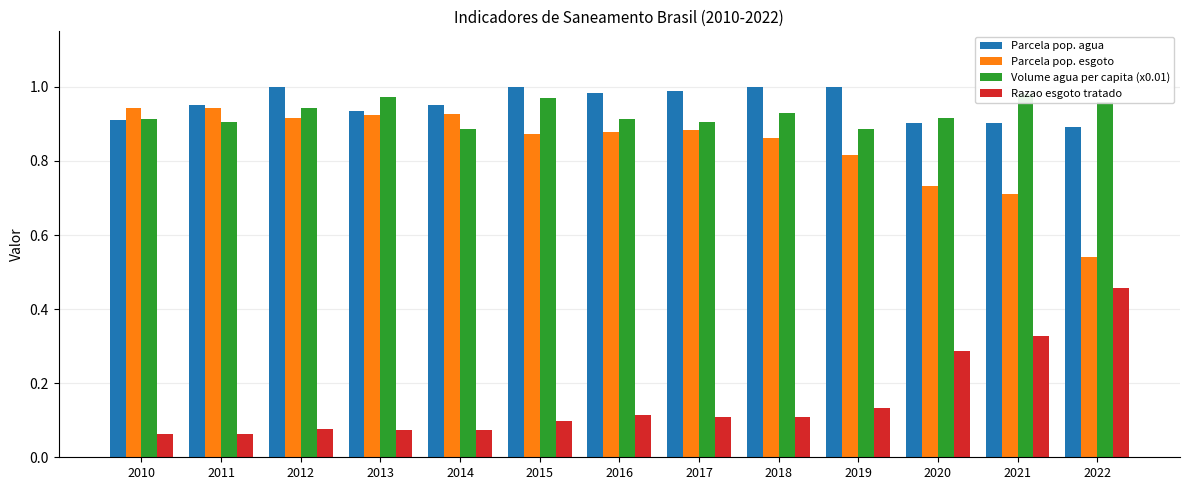

What is the smallest value displayed?

0.1